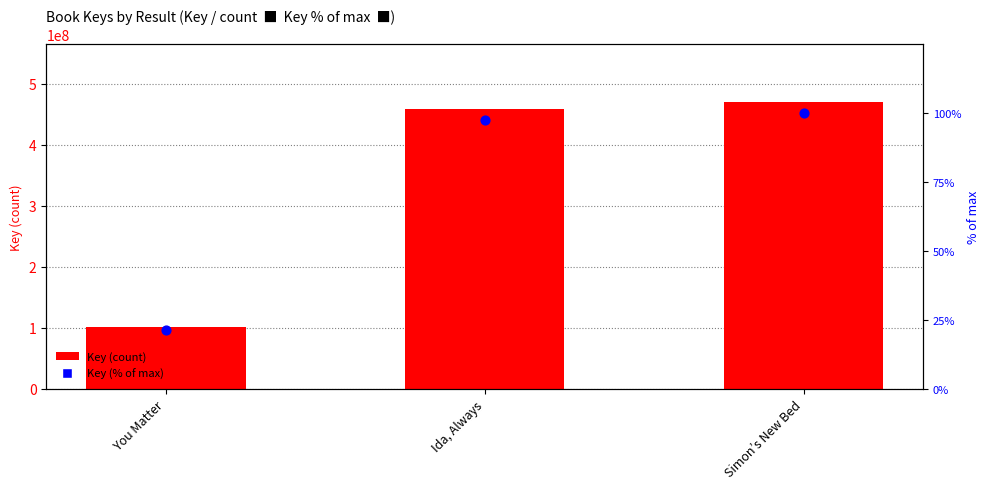

Is the value of Key at You Matter greater than the value of Key (% of max) at You Matter?

Yes